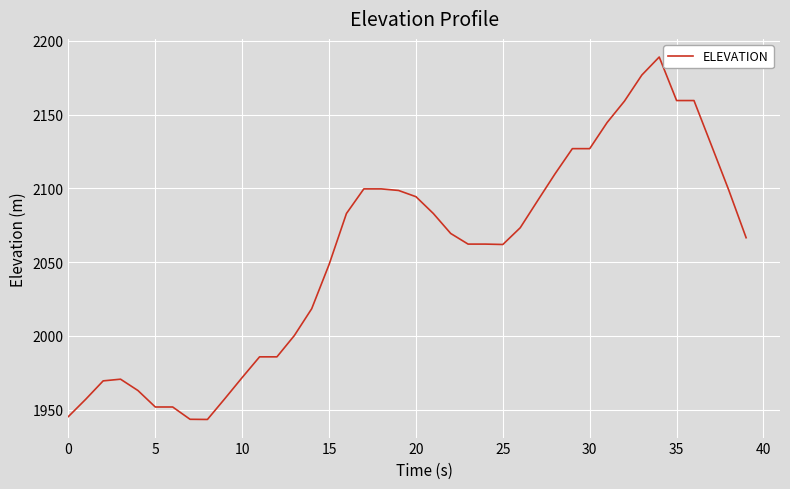

What is the smallest value displayed?

1943.3